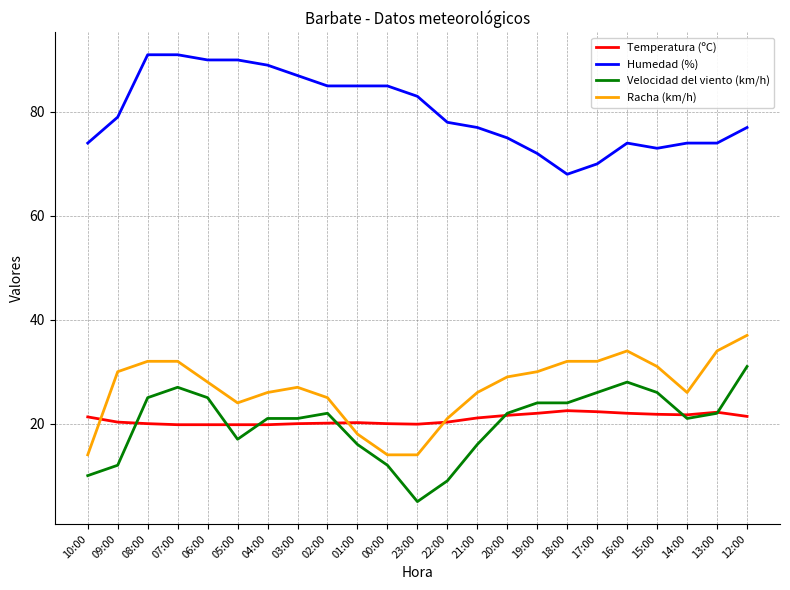

The Temperatura (ºC) series shows 21.3 at 10:00. True or false?

True